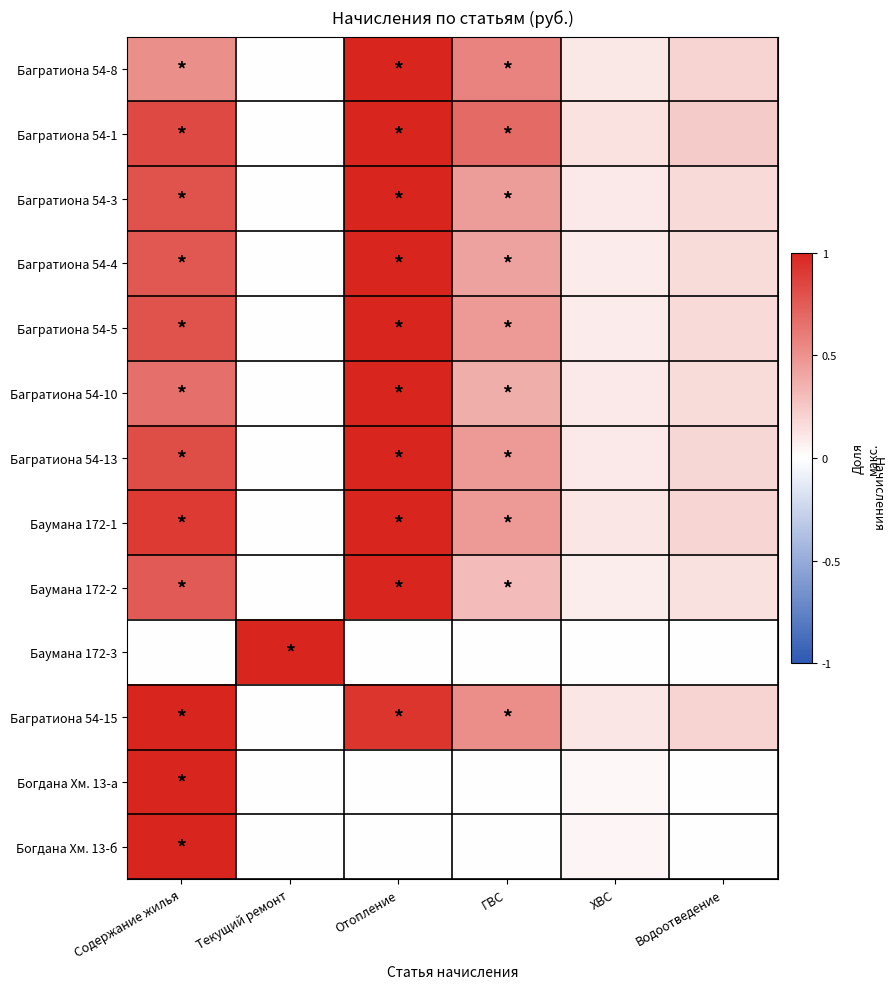

Which series changed the most between Содержание жилья and ГВС?

Богдана Хм. 13-а